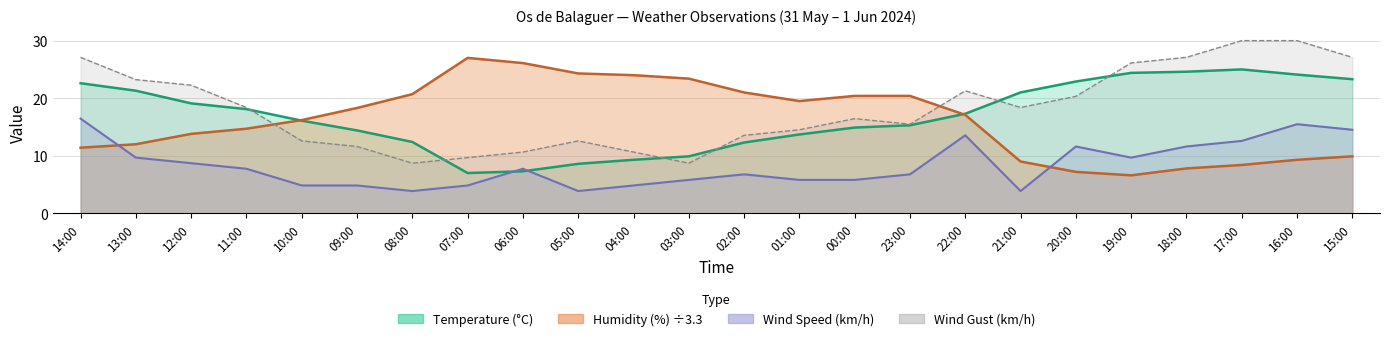

How many values in the Temperature (°C) series are below 17?

12